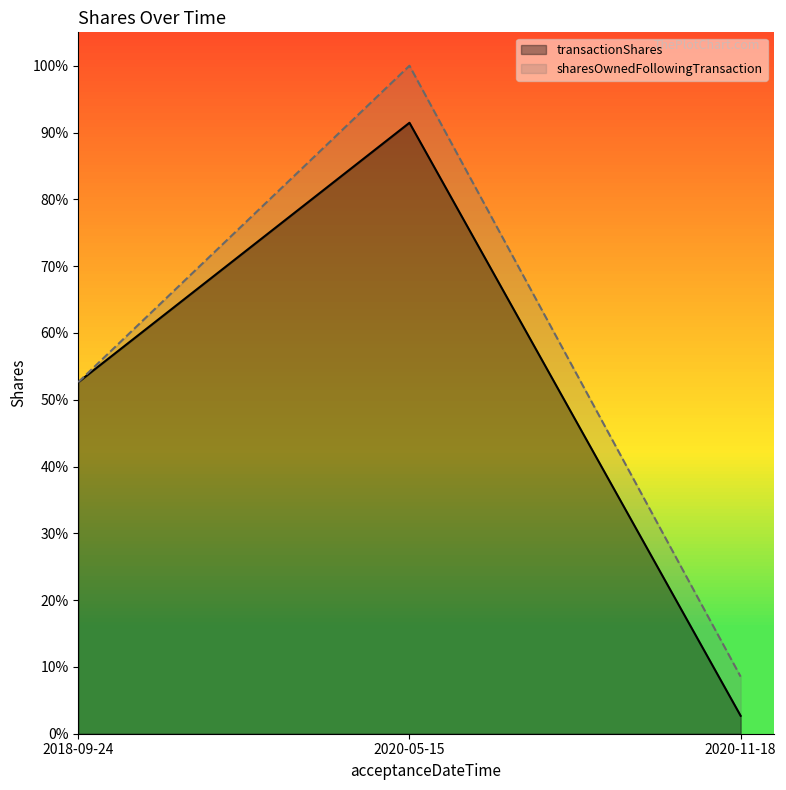

Rank the categories by transactionShares value from lowest to highest.

2020-11-18, 2018-09-24, 2020-05-15